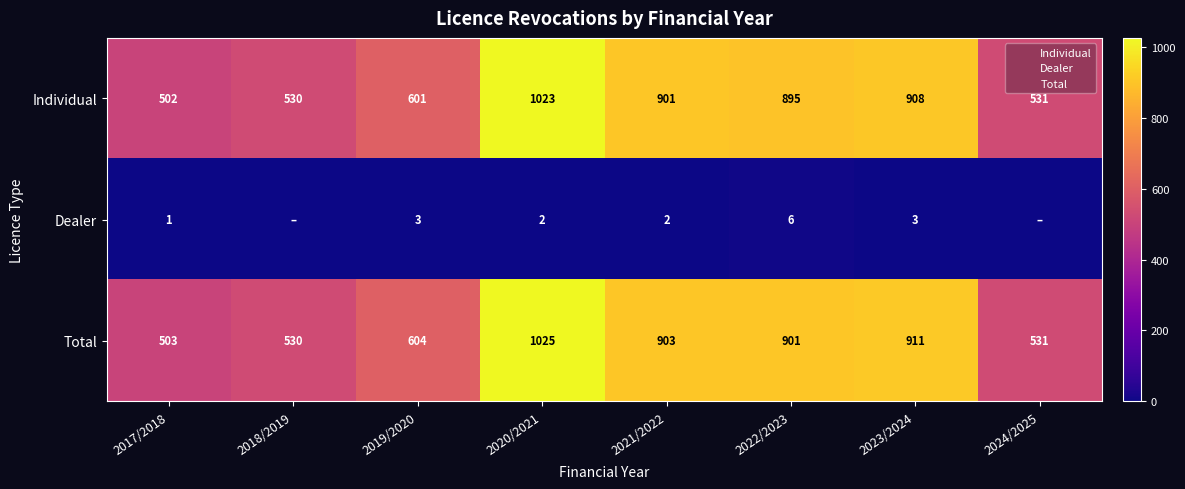

Where is Total nearest to the value 764?

2022/2023